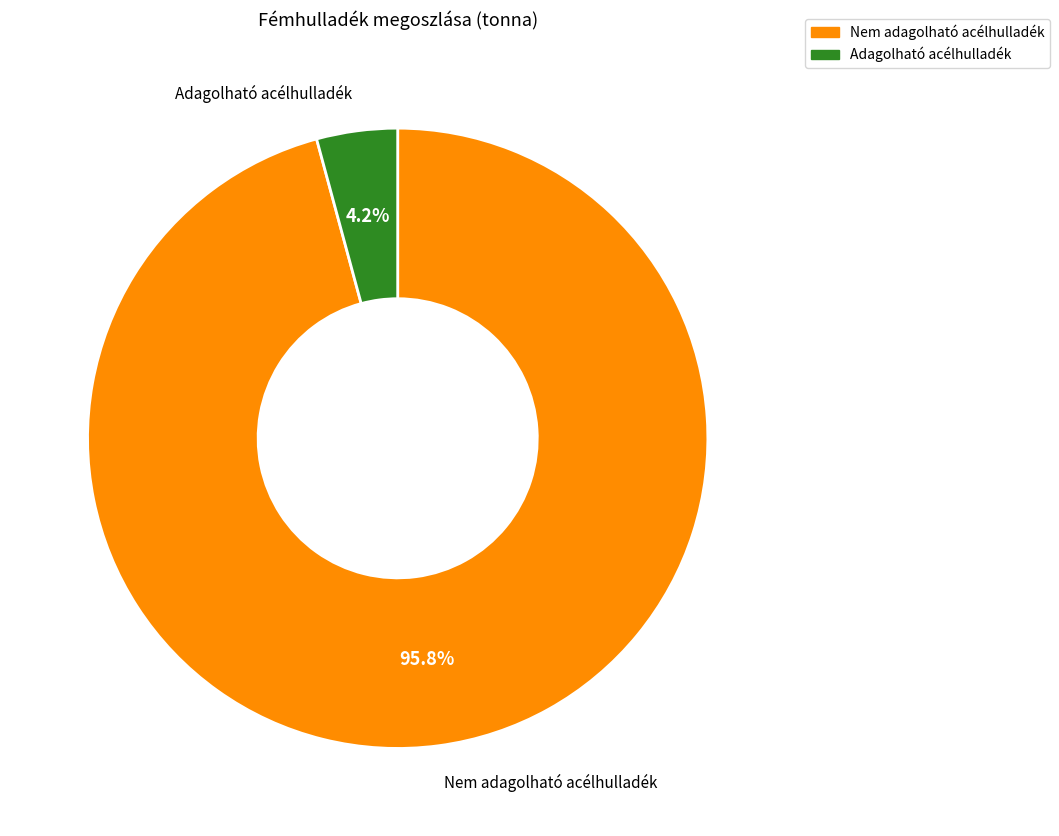

What percentage is the Nem adagolható acélhulladék slice, to the nearest percent?

96%